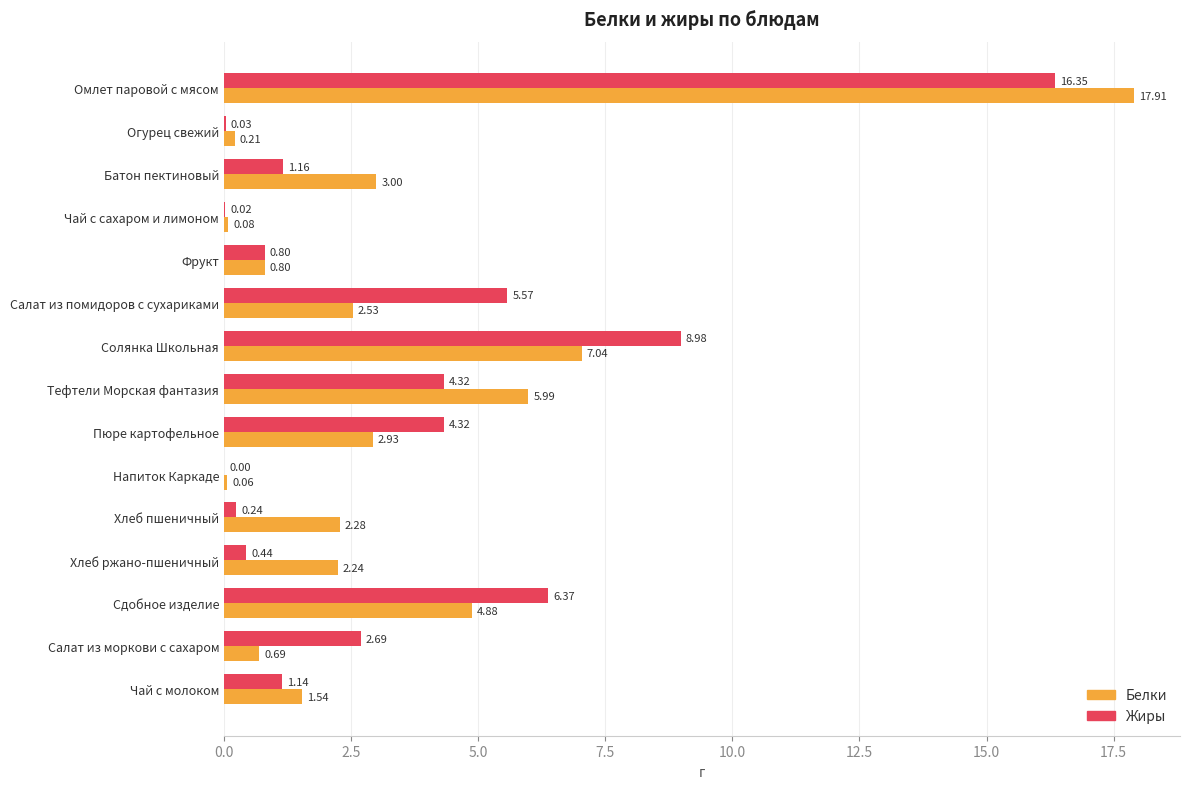

Which series has the widest spread of values?

Белки